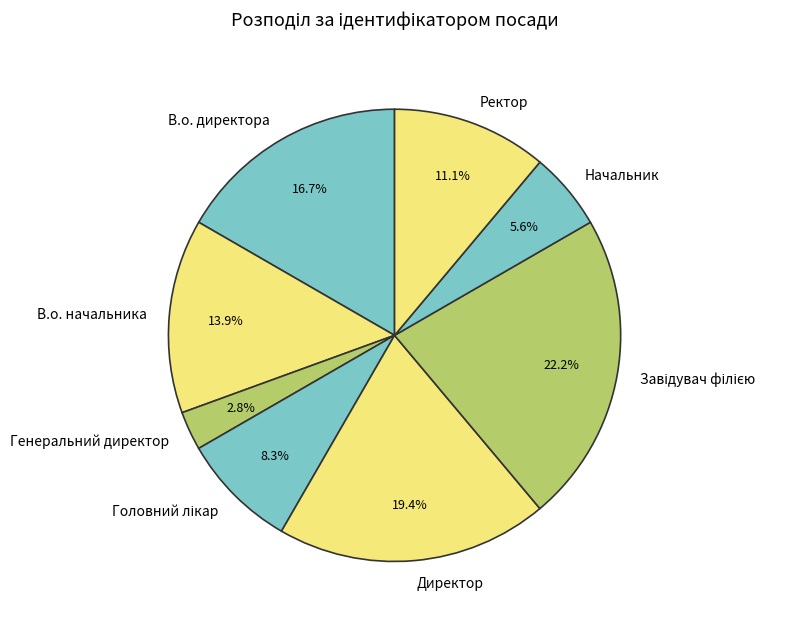

Which category has the smallest portion of the pie?

Генеральний директор